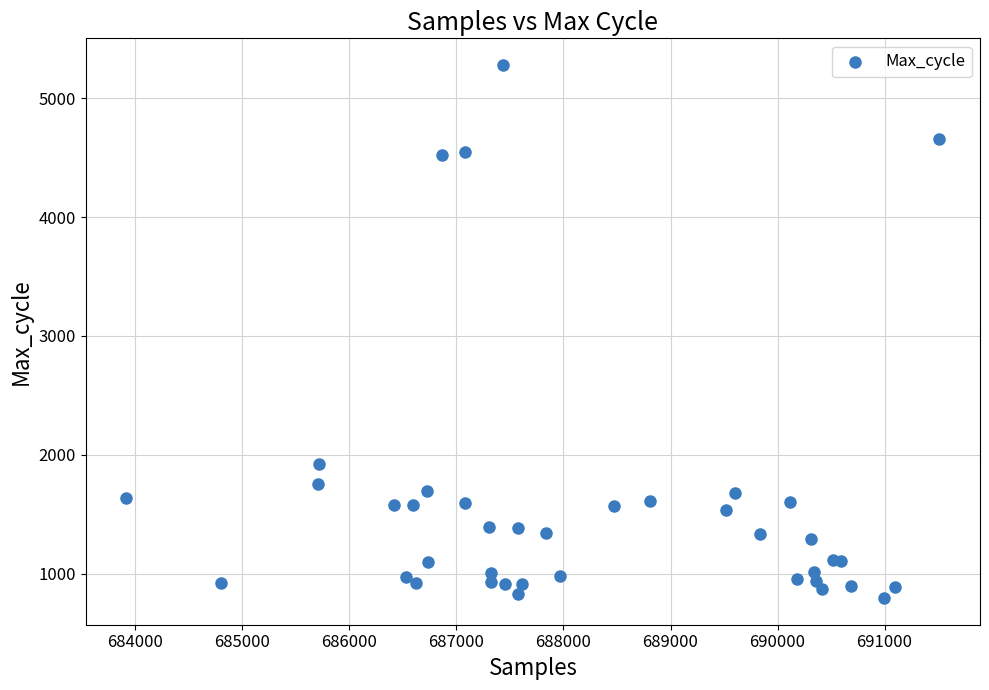

What Y value in the scatter plot is closest to 3037?

1927